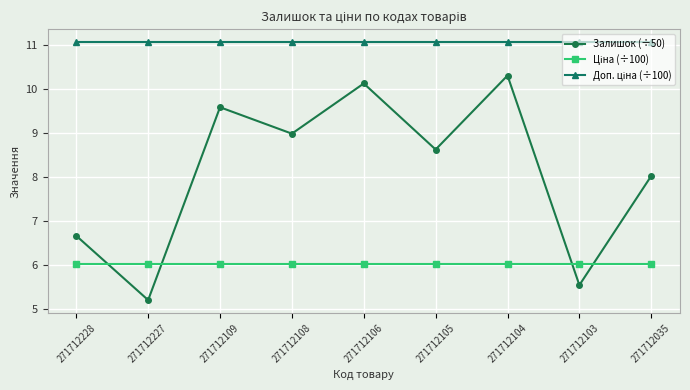

Which series has the widest spread of values?

Залишок (÷50)